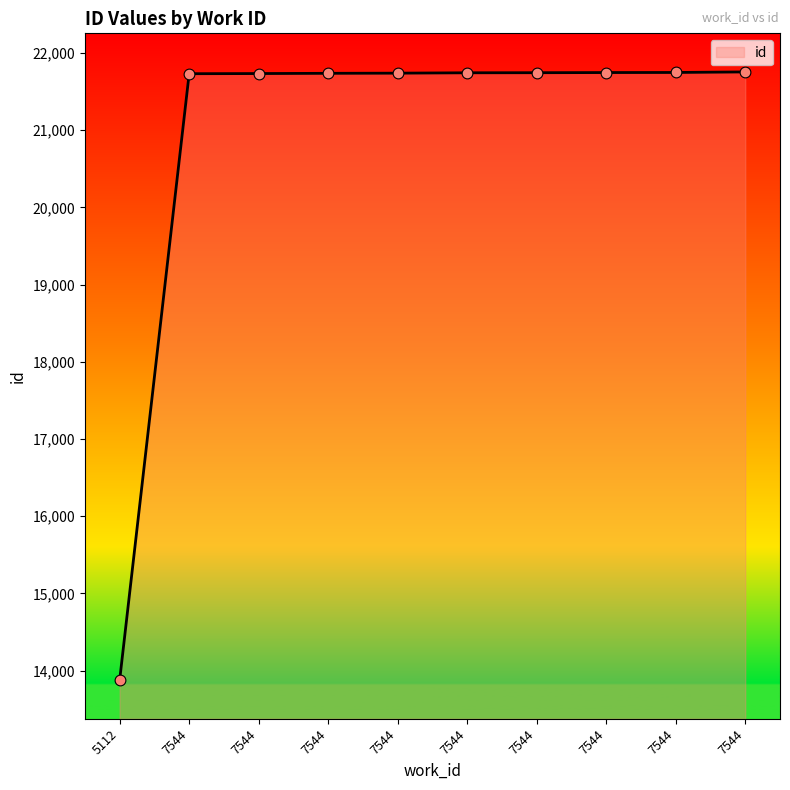

How many lines are shown in the chart?

1